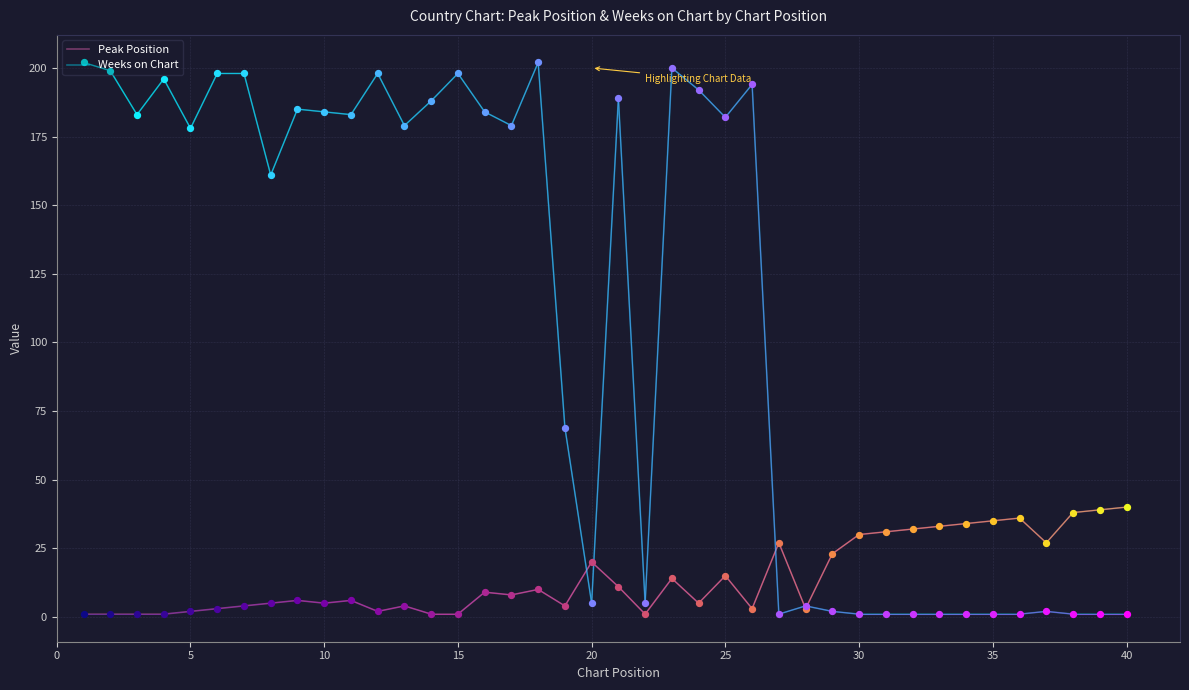

What are all the series names shown in the legend?

Peak Position, Weeks on Chart